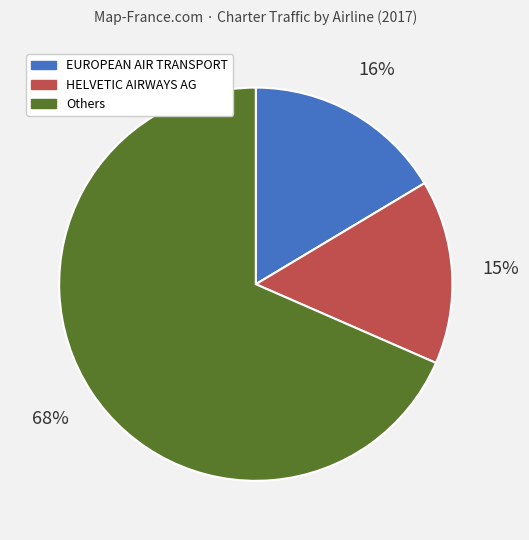

Does Others account for over 50% of the chart?

Yes